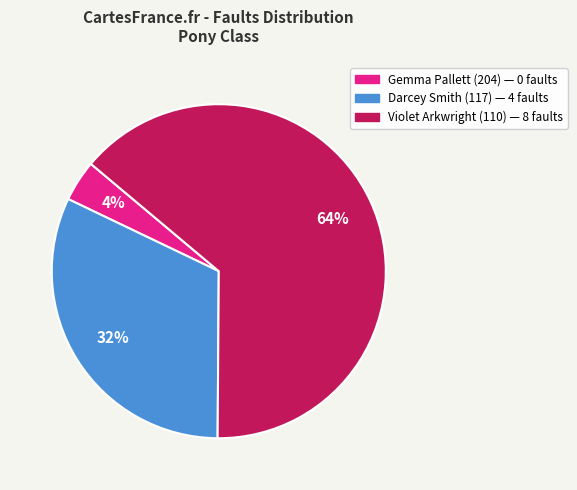

The Violet Arkwright (110) slice represents 80% of the pie. True or false?

False